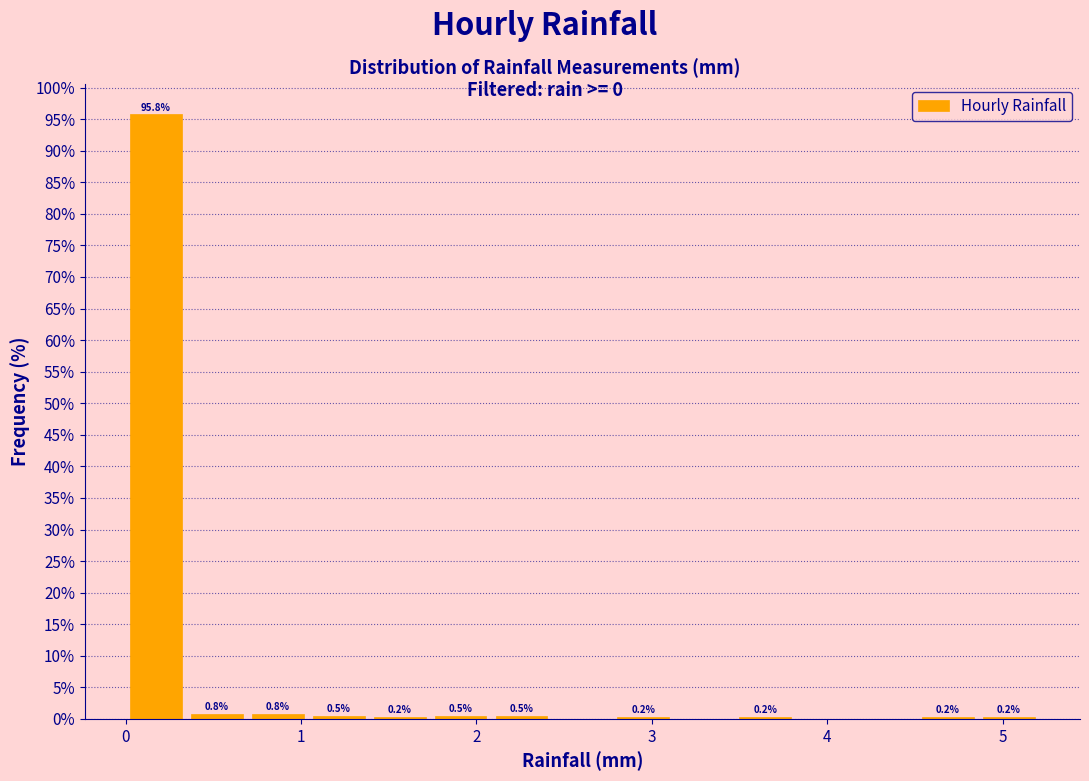

Read against the x-axis, roughly where is the centre of the tallest bar?

0.2